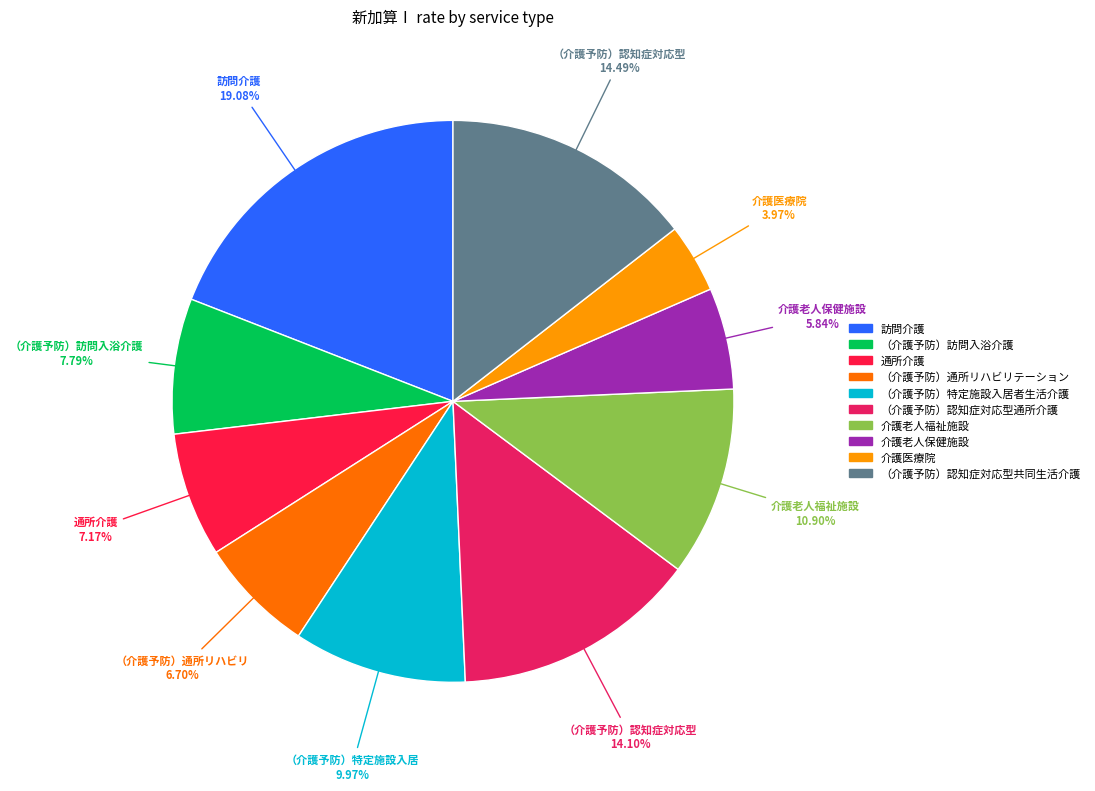

Is it true that 訪問介護 is 11% of the pie?

False